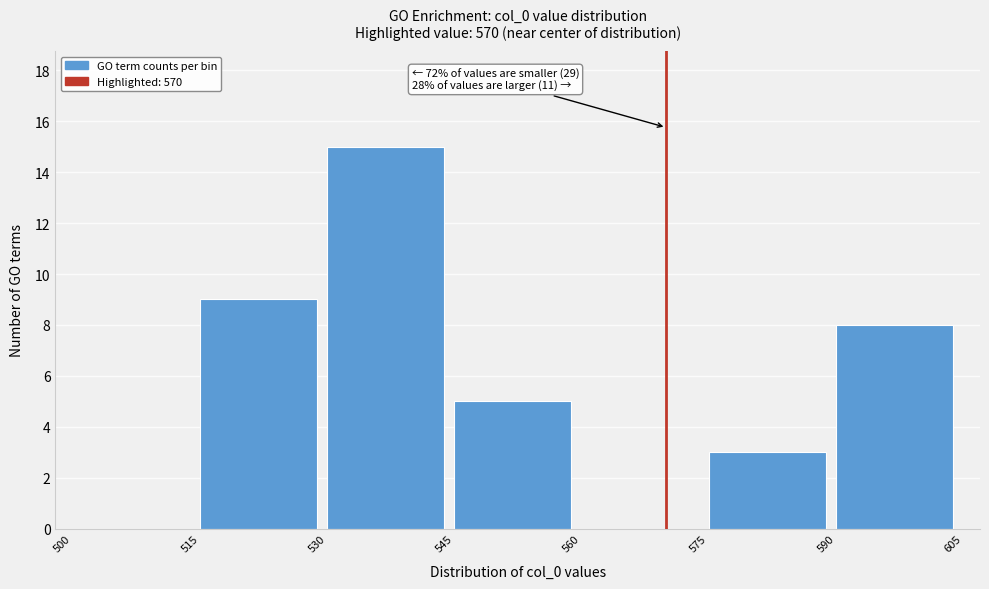

Which range on the x-axis has the tallest bar?

530 to 545